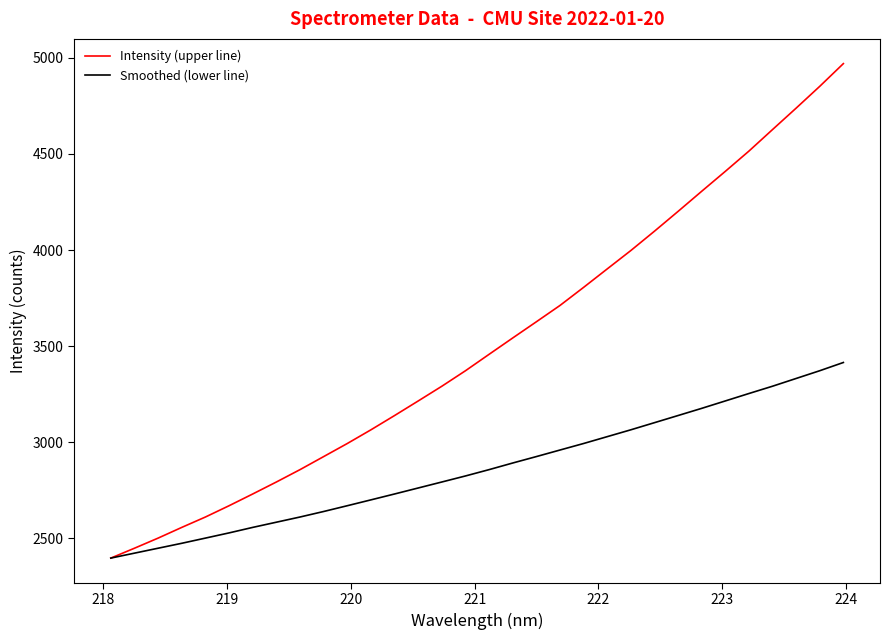

What is the difference between the maximum and minimum values in the Smoothed (lower line) series?

1017.4